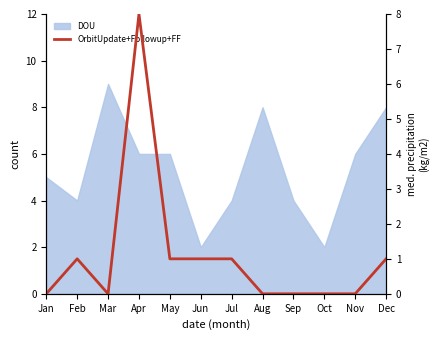

How many data points are above 1?

1